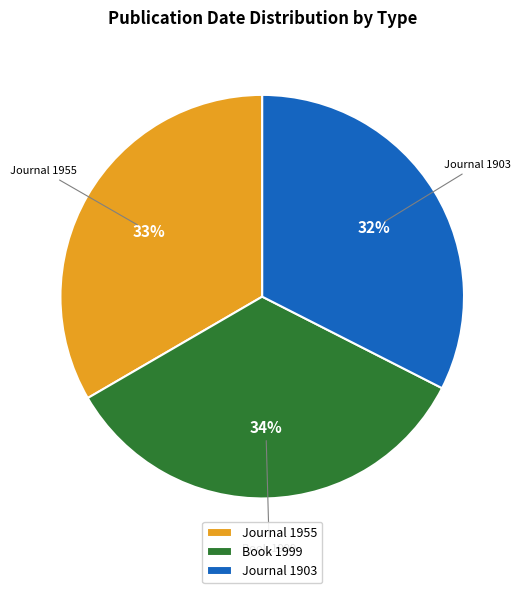

To the nearest percent, what portion does Book 1999 represent?

34%